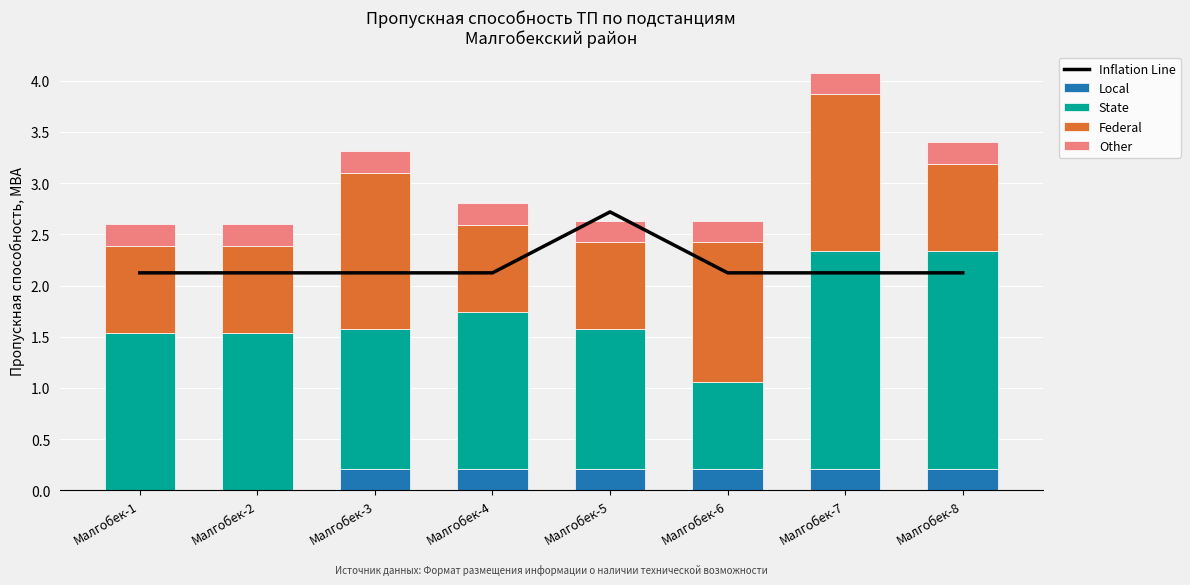

Read the State value at Малгобек-2.

1.5